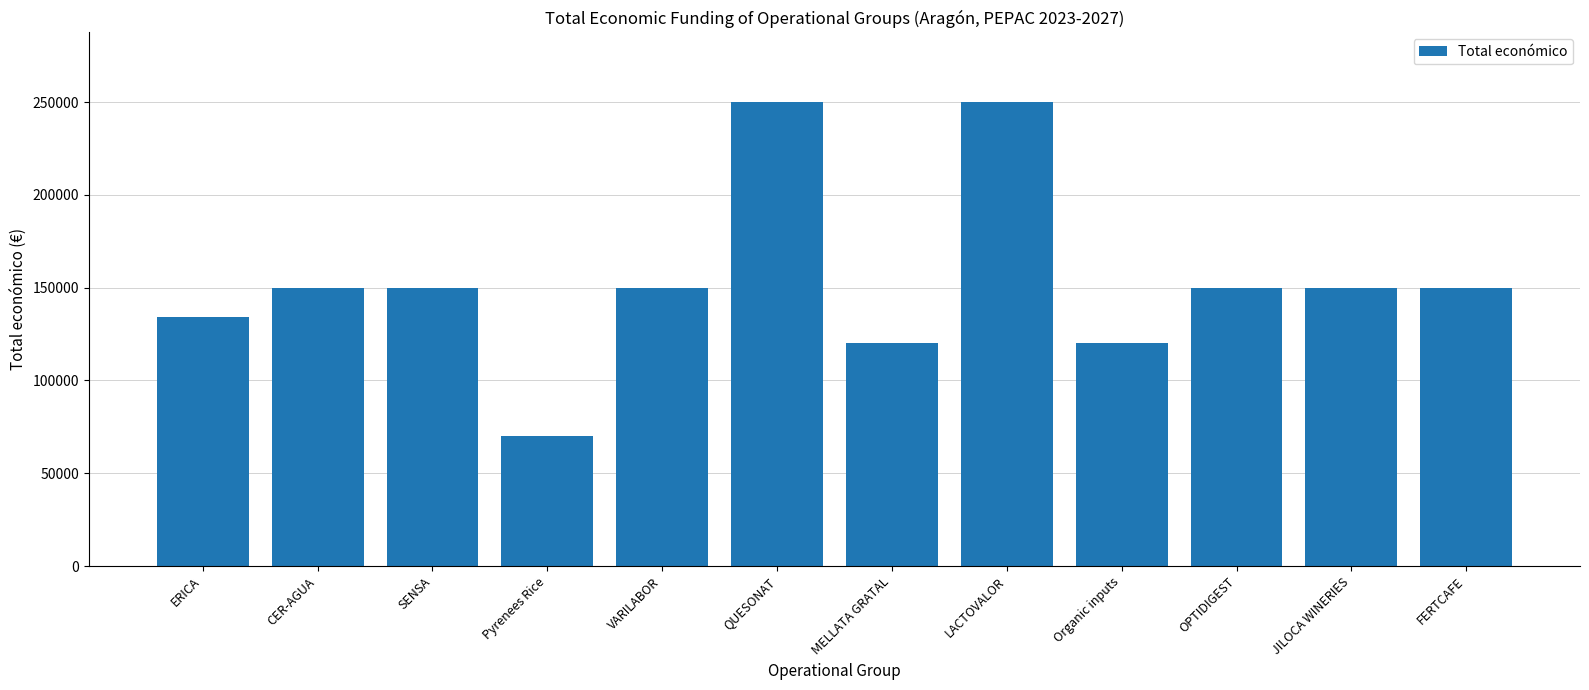

The value at OPTIDIGEST is 41781. True or false?

False